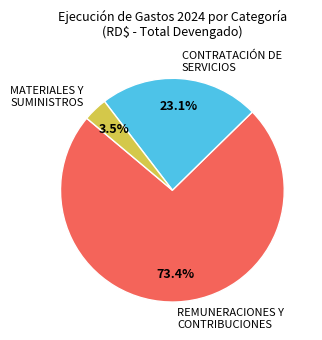

What is the total percentage of MATERIALES Y SUMINISTROS and REMUNERACIONES Y CONTRIBUCIONES?

76.9%